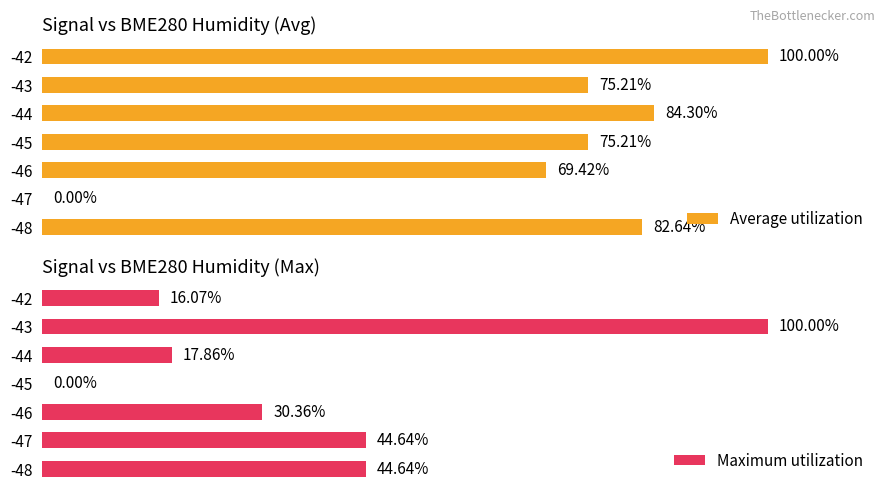

What is the average value of the Maximum utilization series?

36.2